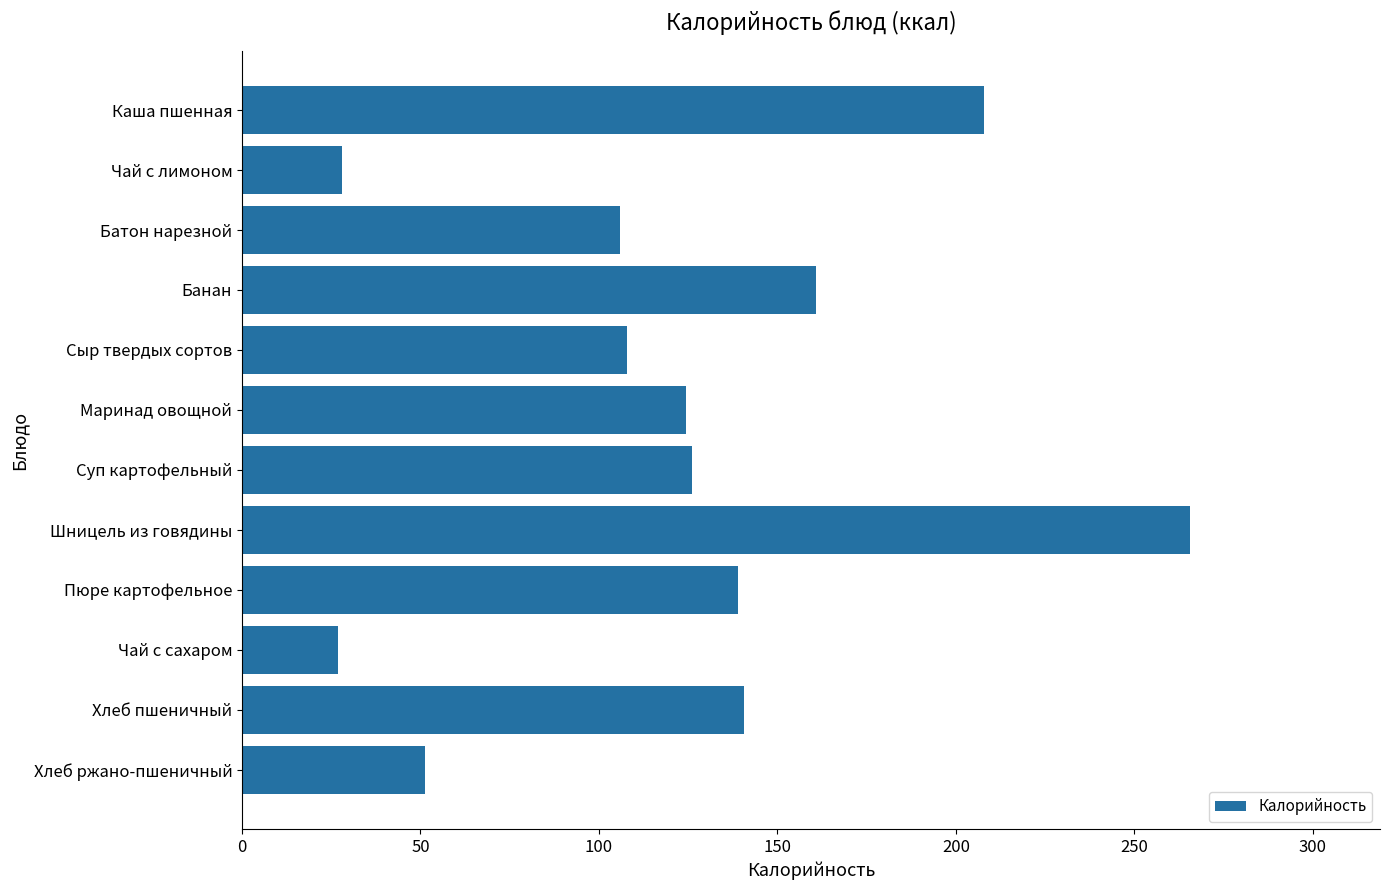

Approximately how many times larger is the value at Банан compared to Чай с сахаром?

6.0